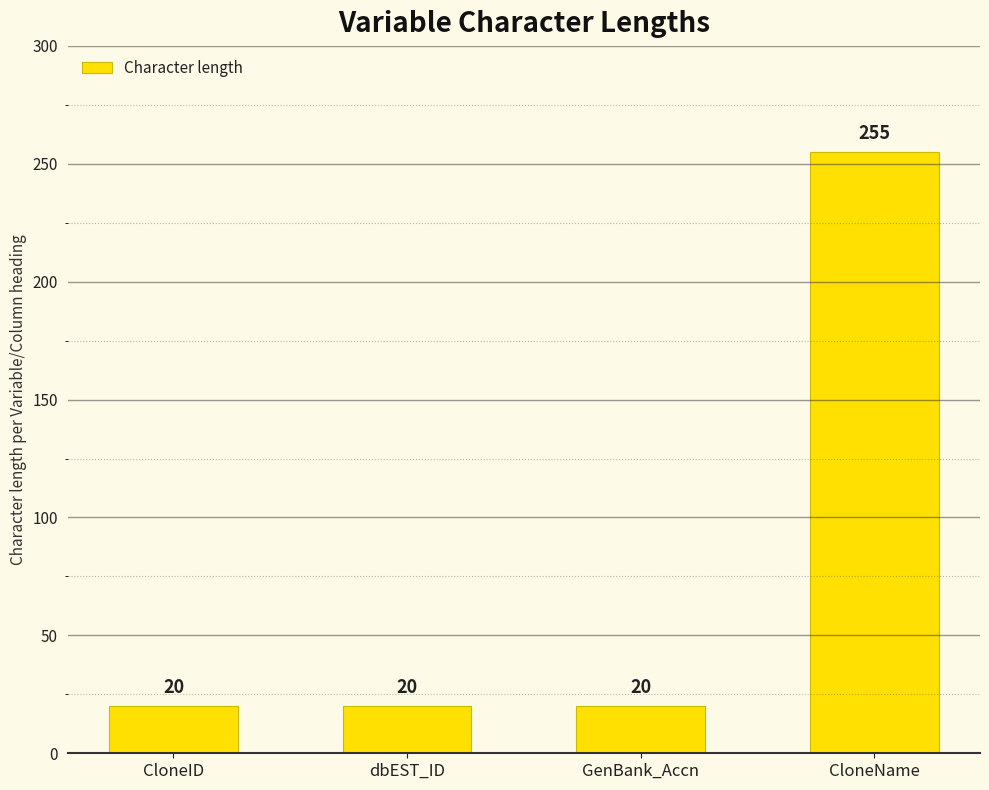

What is the value of the 3rd bar from the left?

20